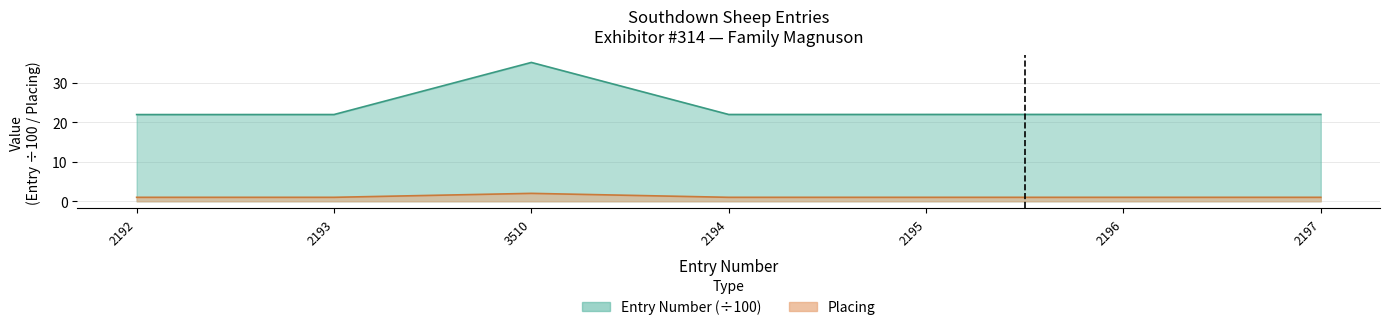

How many categories are shown in the chart?

7